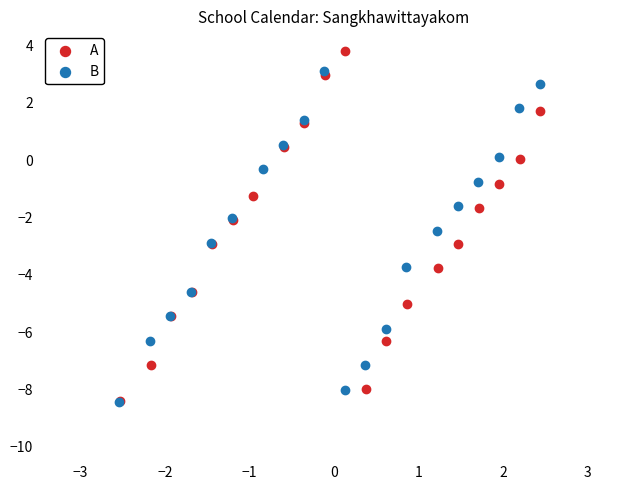

What are all the series names shown in the legend?

A, B